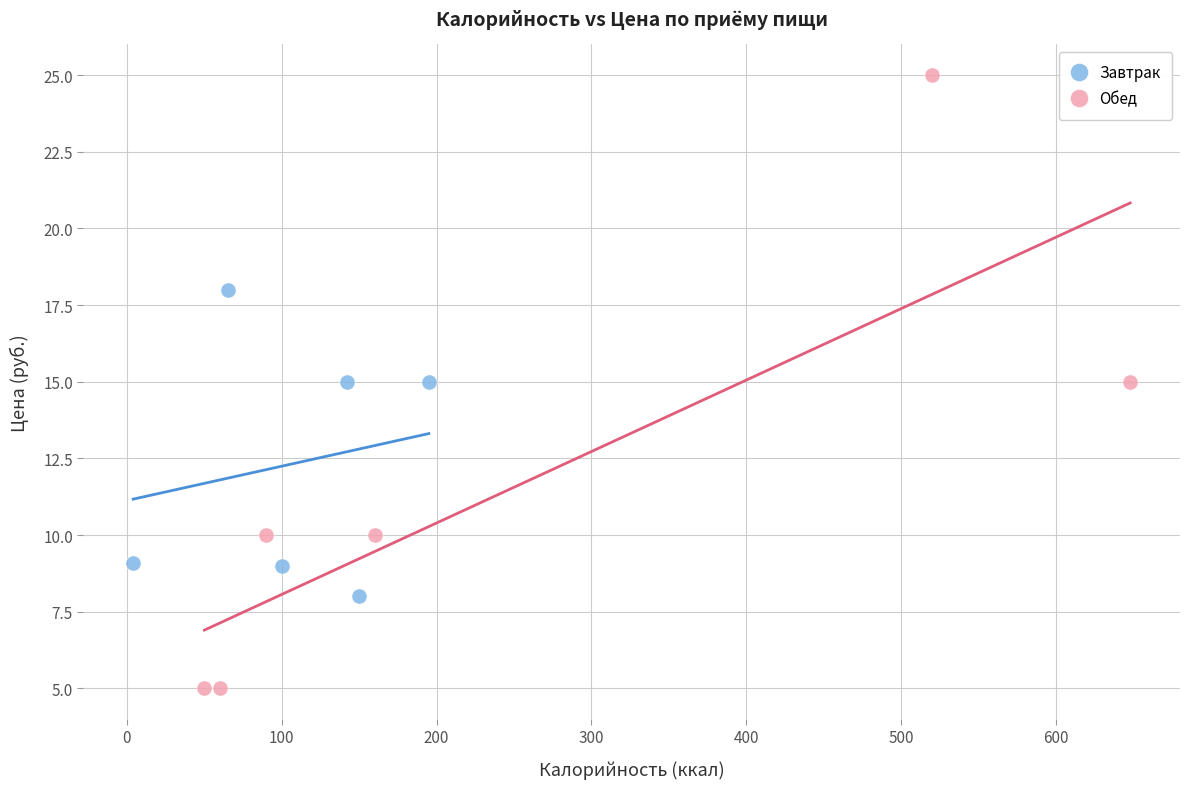

Which series reaches the minimum Y coordinate?

Обед